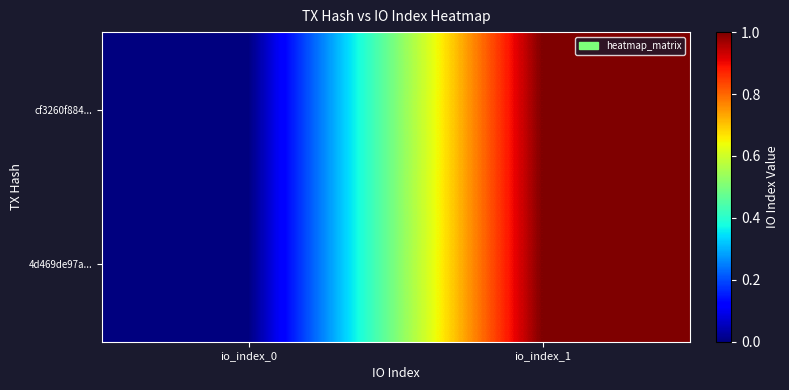

Reading right to left, what are all the values shown in this chart?

cf3260f884...: io_index_1=1	io_index_0=0
4d469de97a...: io_index_1=1	io_index_0=0